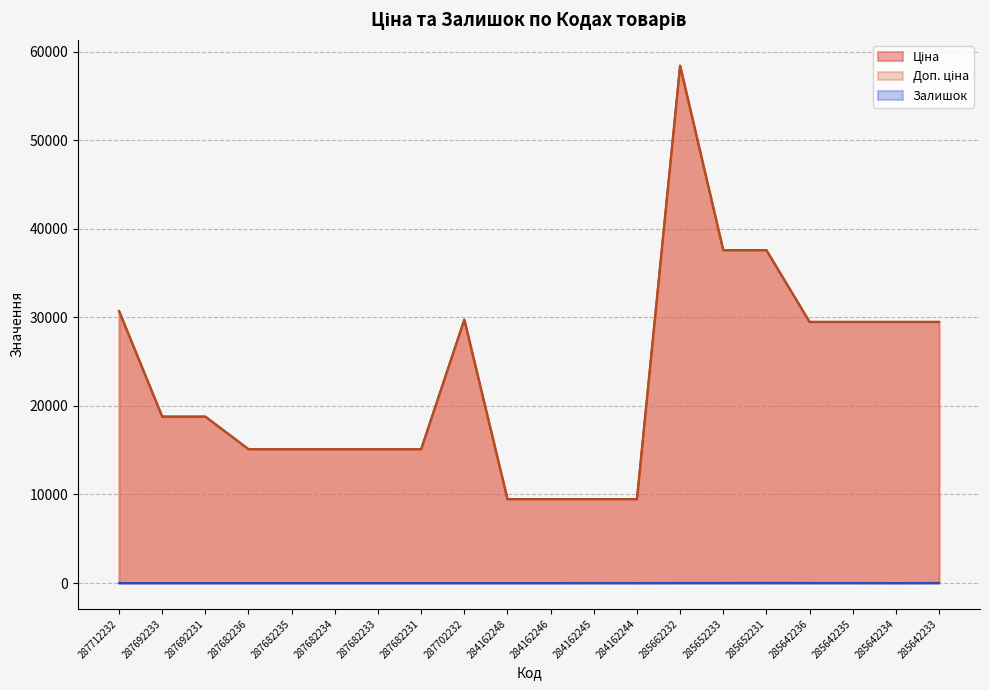

The value of Ціна at 285662232 is 58426.5. True or false?

True